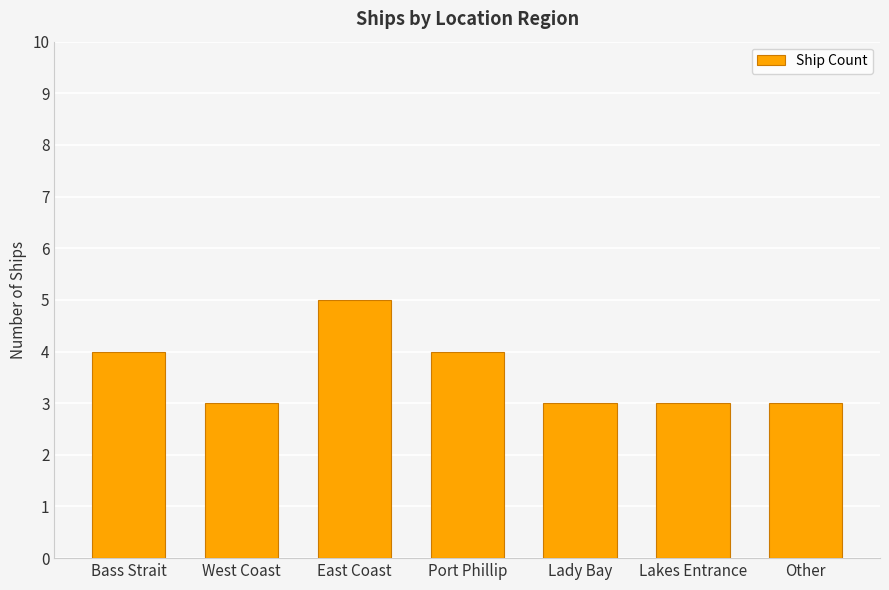

What is the change in value from Bass Strait to East Coast?

+1